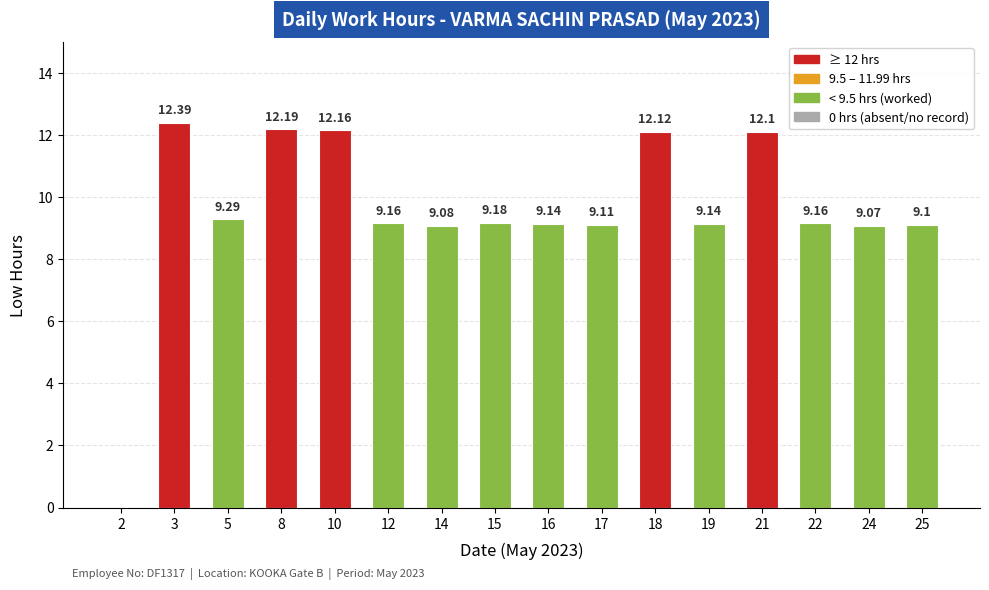

Count the number of data series in this chart.

1